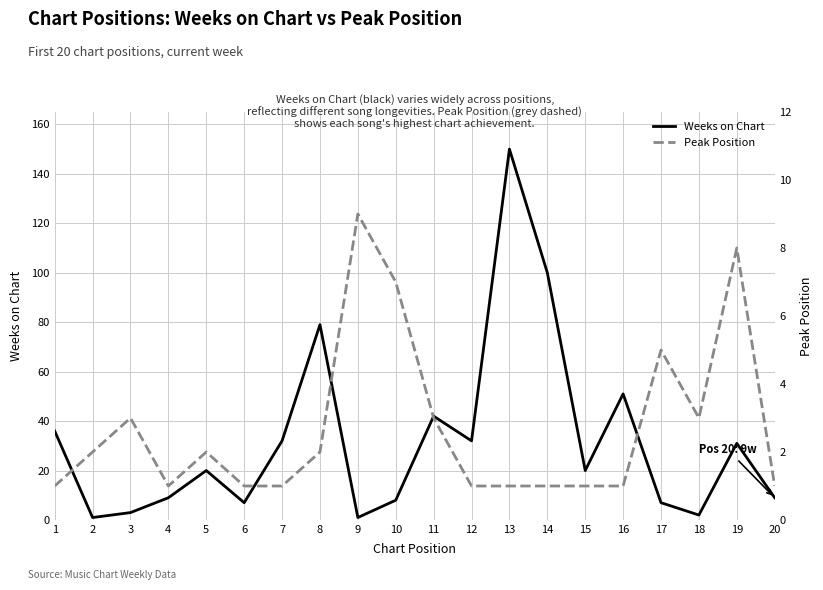

Between 2 and 14, which series saw the biggest shift?

Weeks on Chart